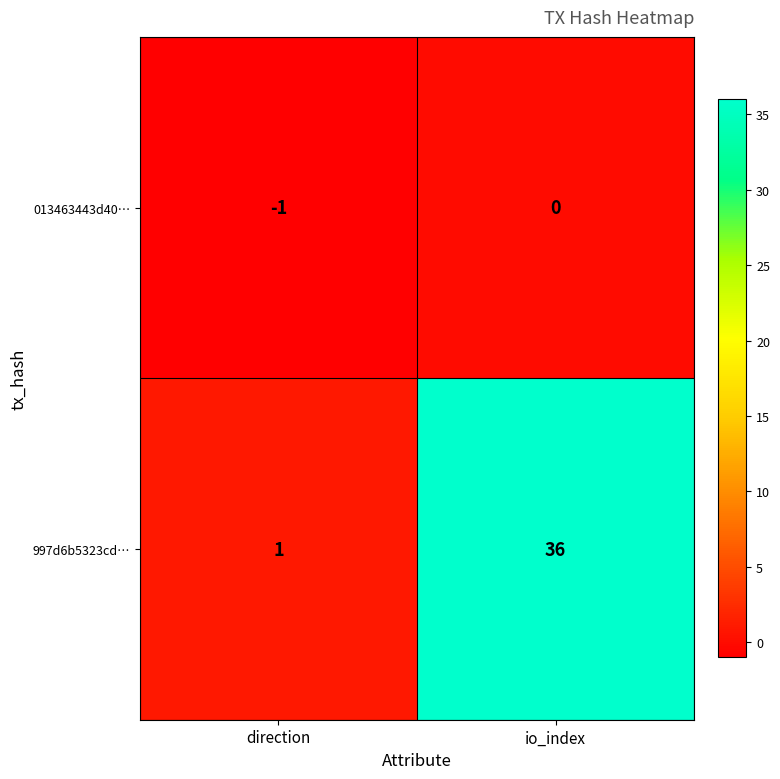

Rank the series by their average value, from lowest to highest.

013463443d40…, 997d6b5323cd…